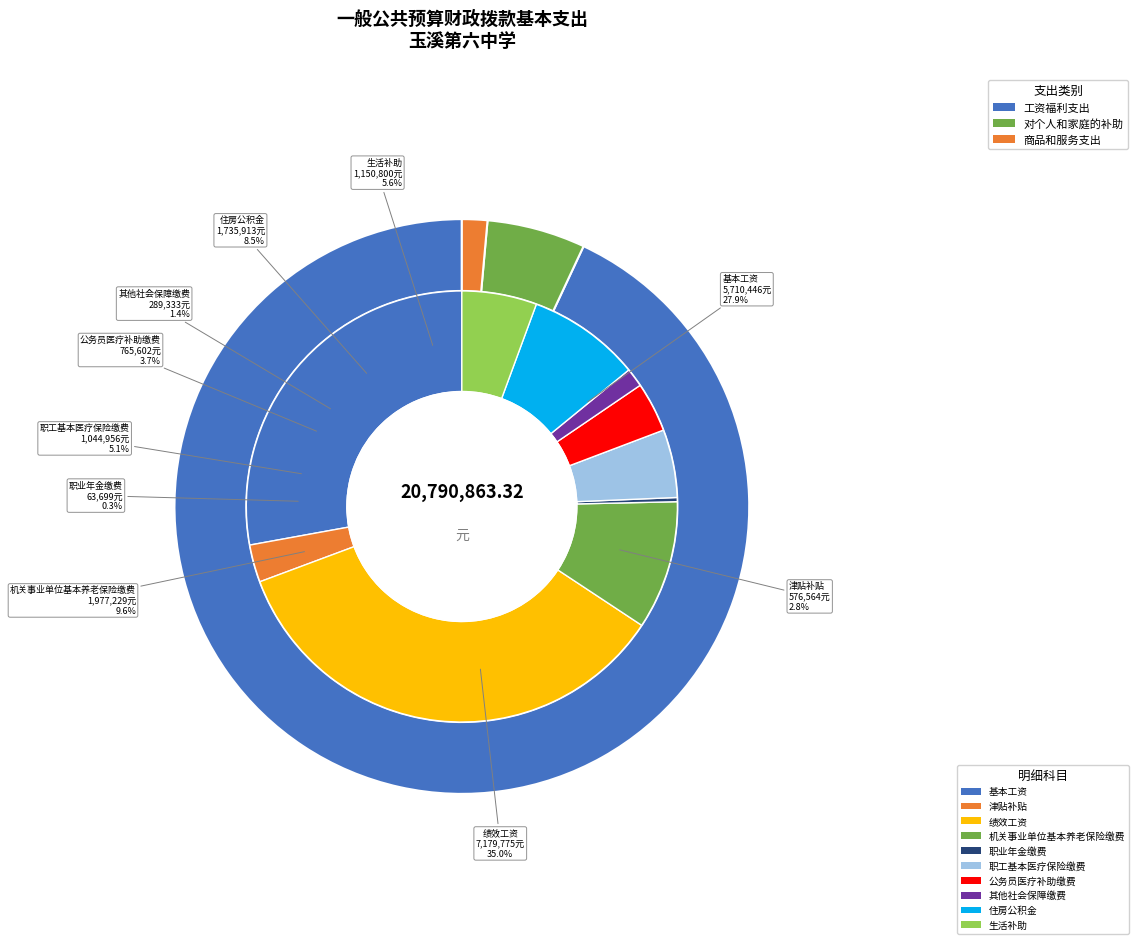

How many slices are in this pie chart?

10